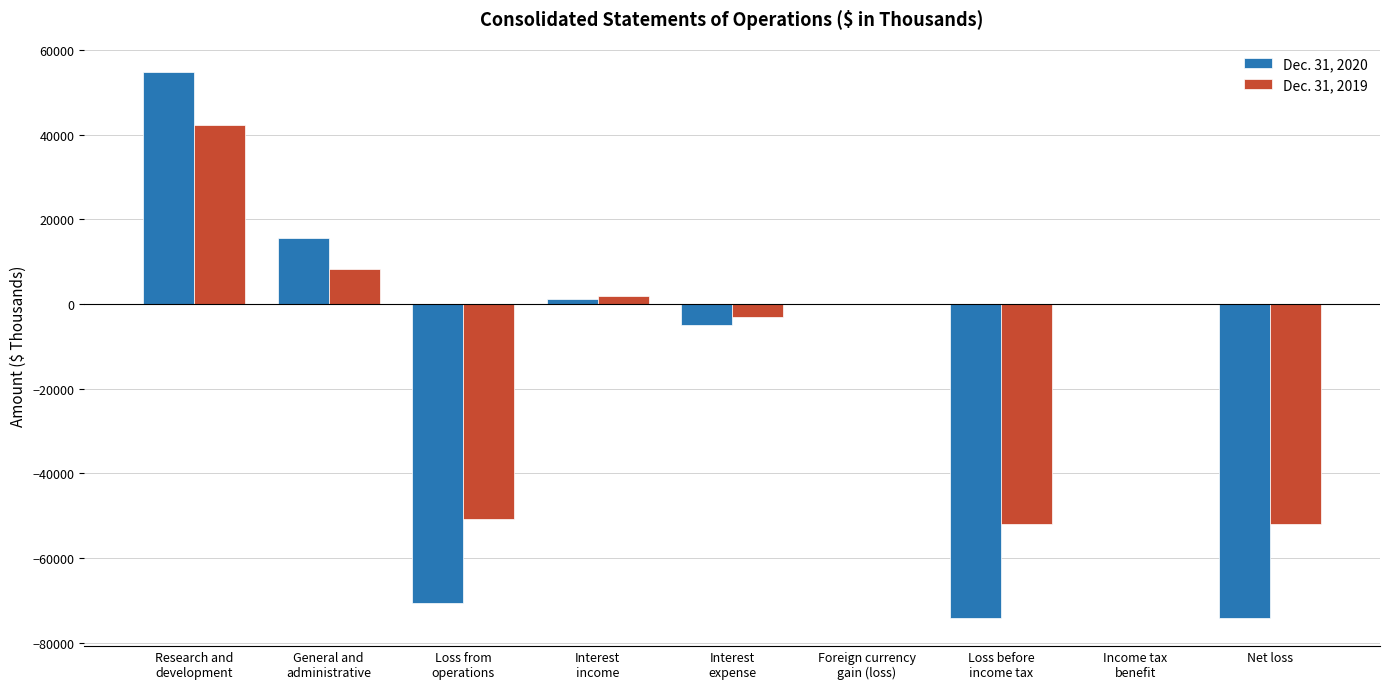

Which series has the largest total across all categories?

Dec. 31, 2019